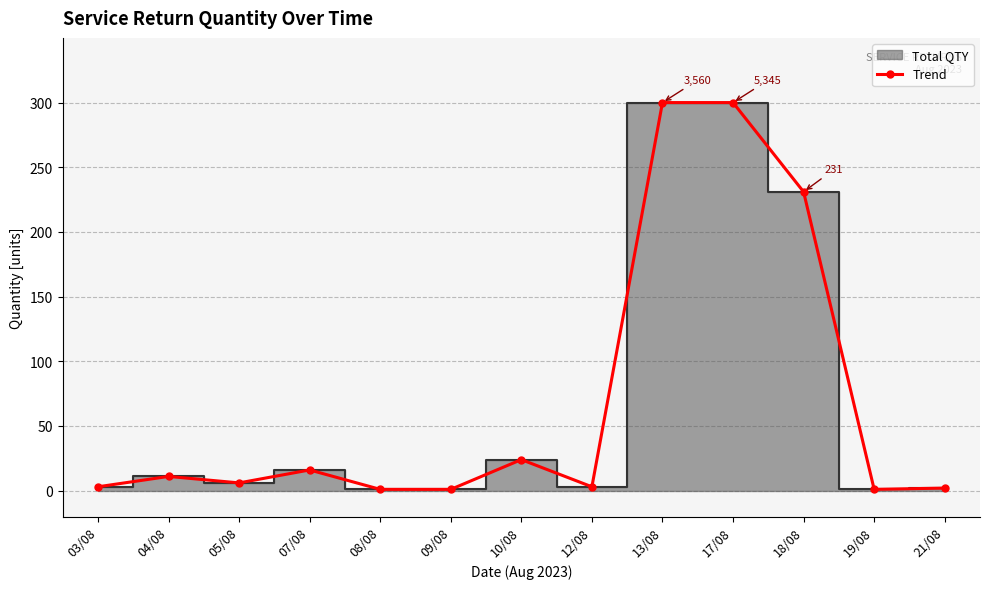

How many interior local peaks (higher than both neighbors) does the data have?

3